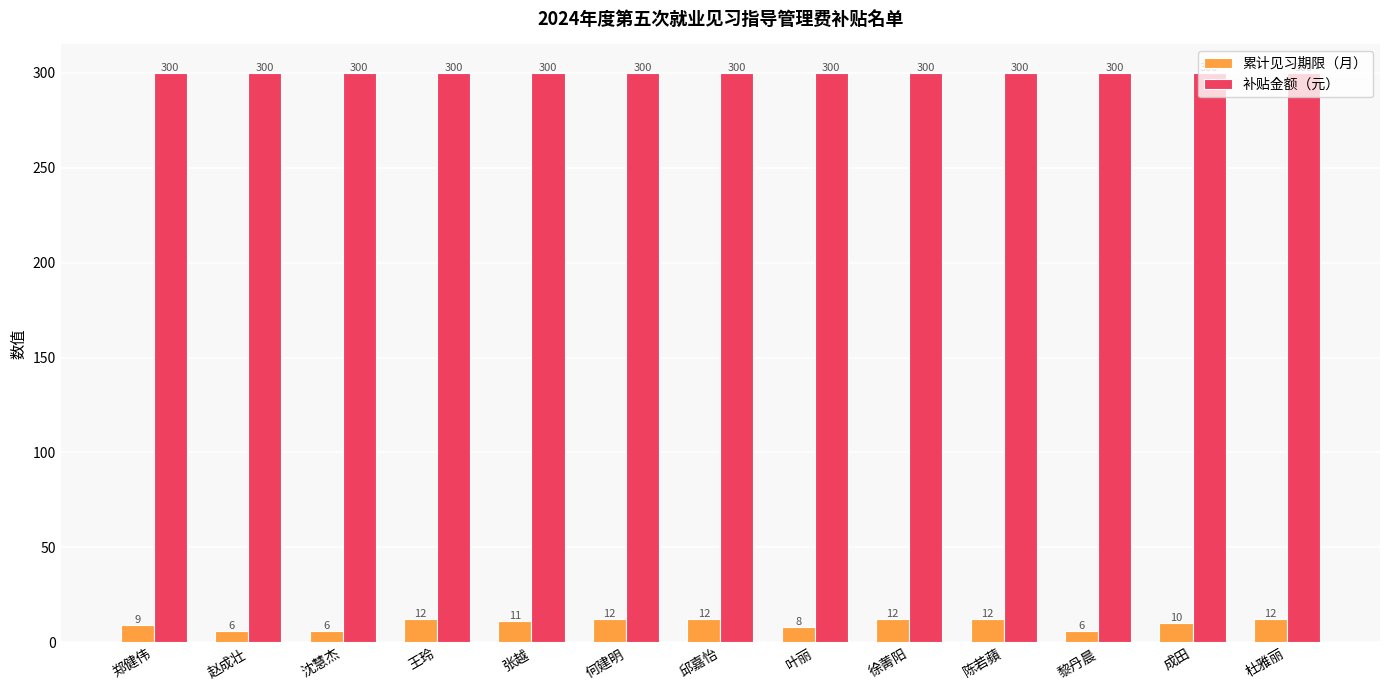

What is the average value of the 累计见习期限（月） series?

10